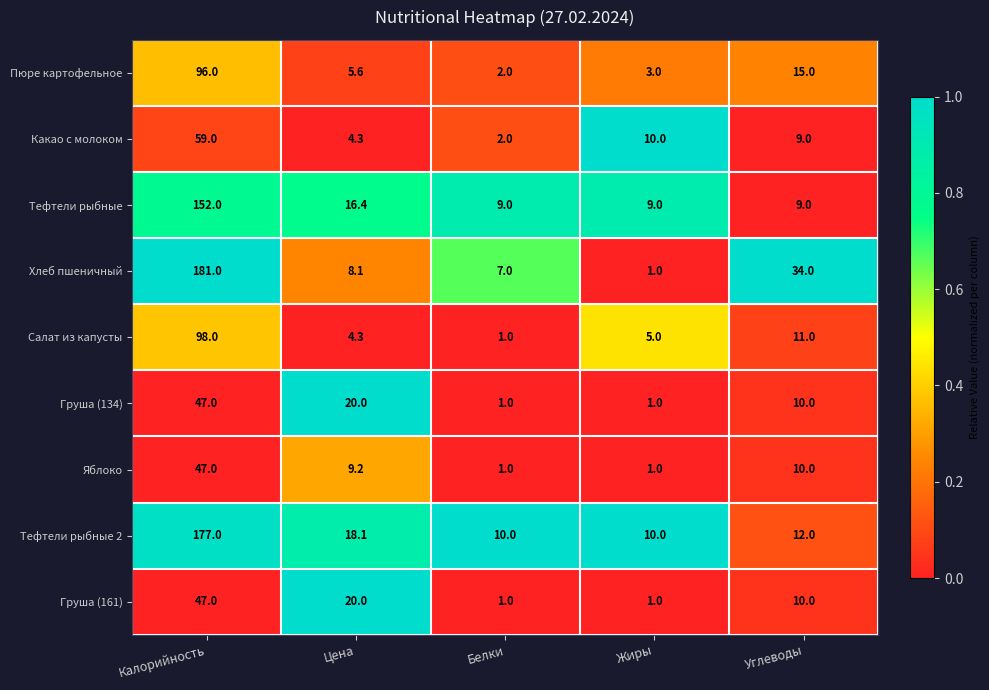

Which series has the largest total across all categories?

Хлеб пшеничный